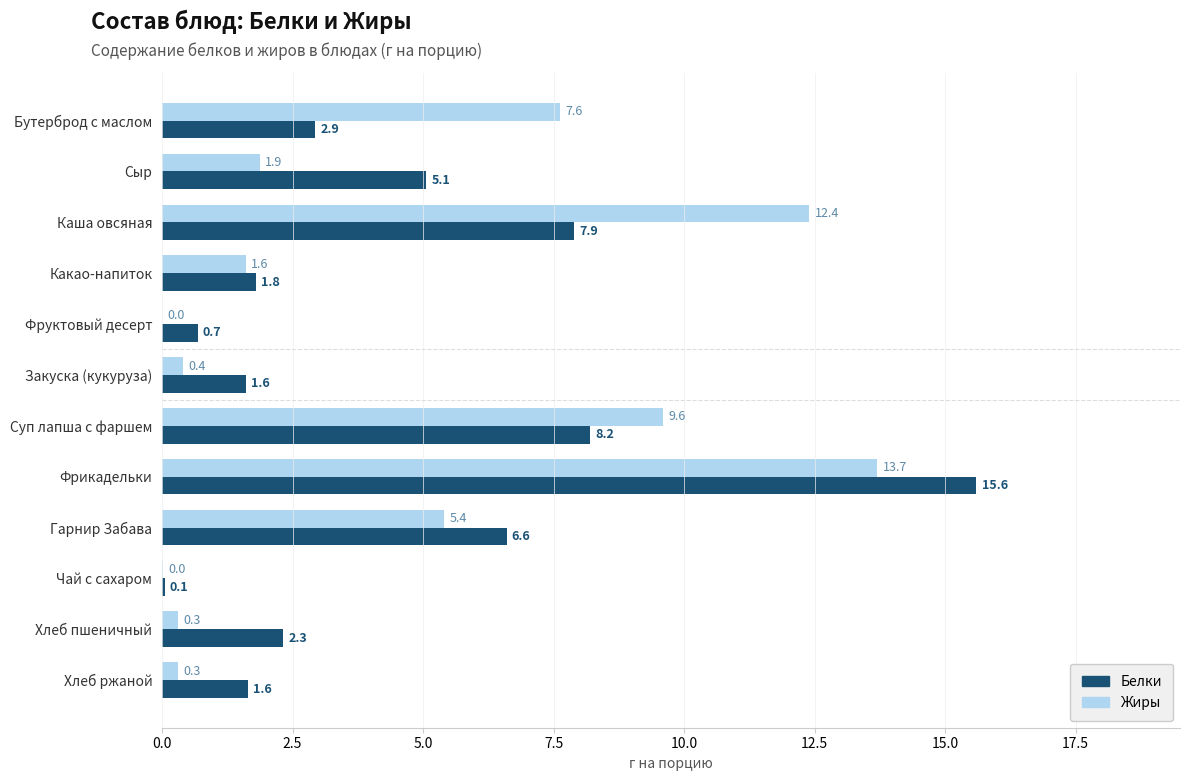

Which series changed the most between Гарнир Забава and Хлеб ржаной?

Жиры